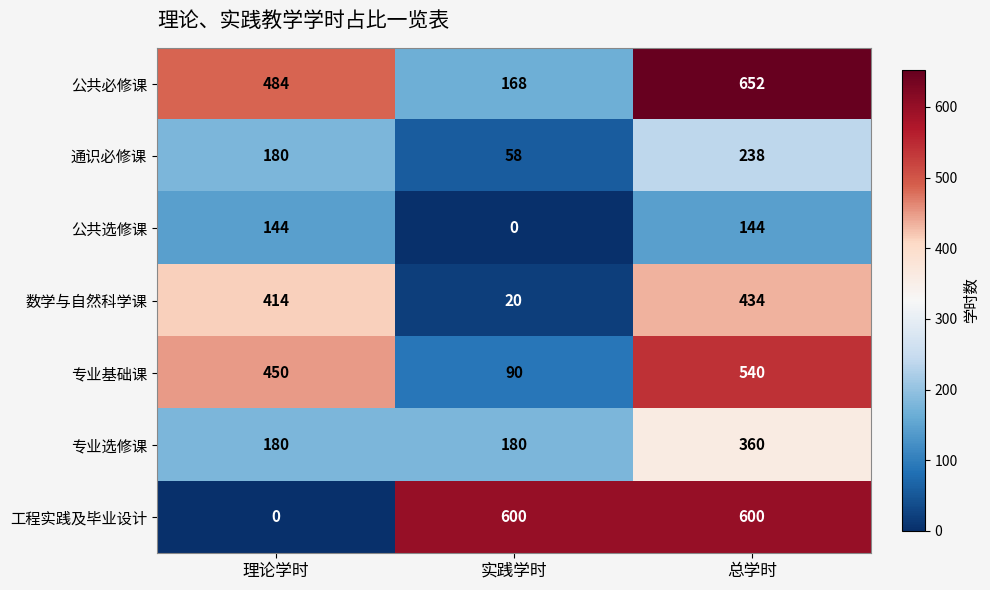

Where is 工程实践及毕业设计 nearest to the value 300?

理论学时